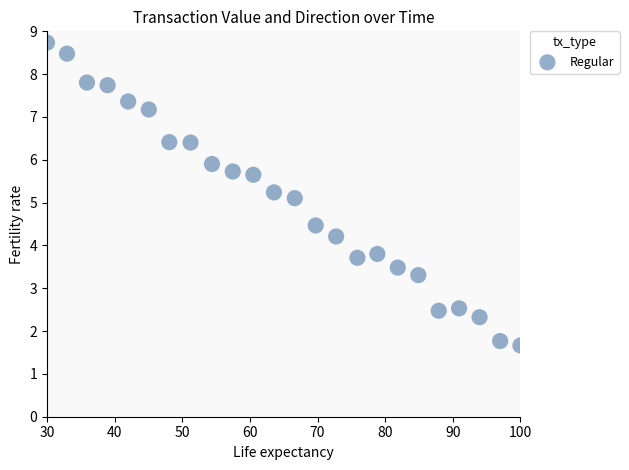

What is the range of Y values (max minus min)?

7.1